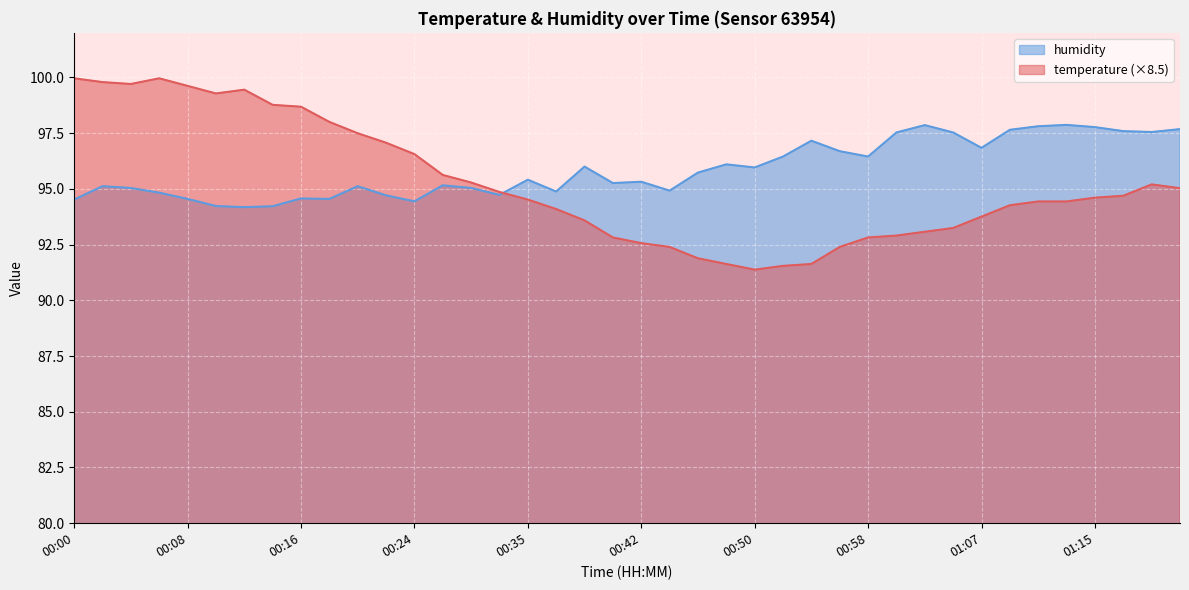

Which category has the highest value in the humidity series?

01:13